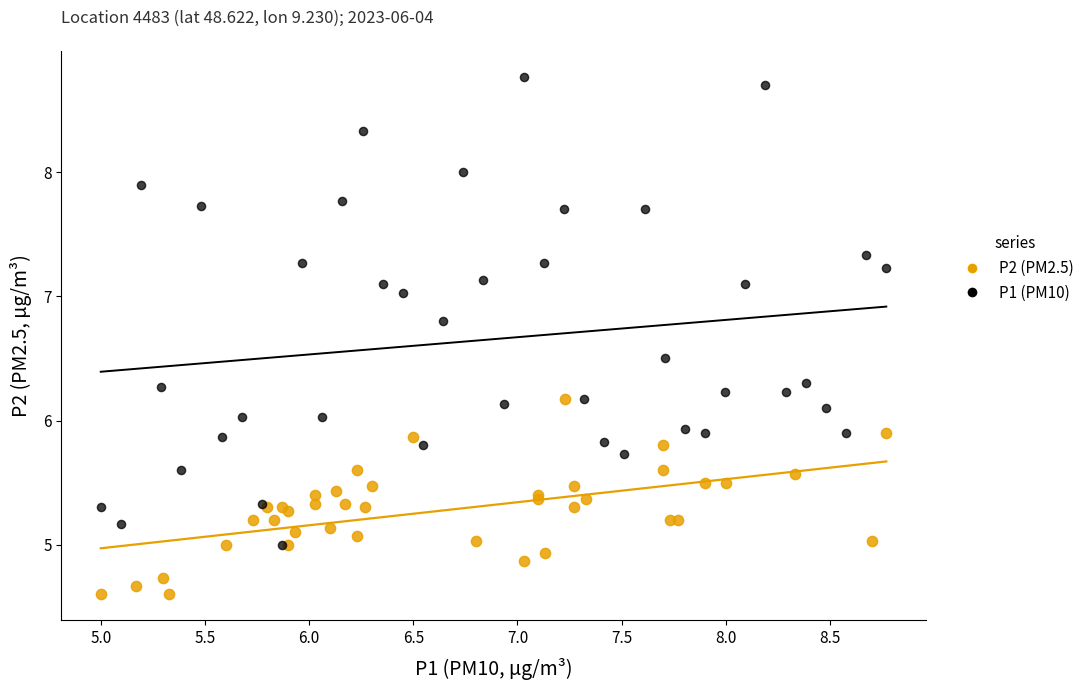

Which series contains the highest Y value?

P1 (PM10)